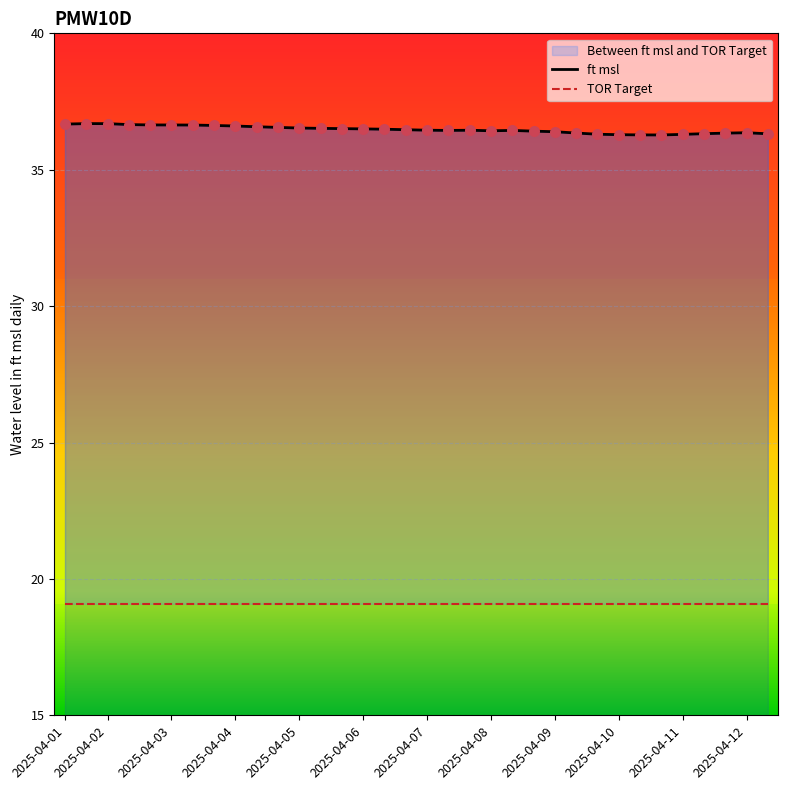

What are all the series names shown in the legend?

ft msl, TOR Target